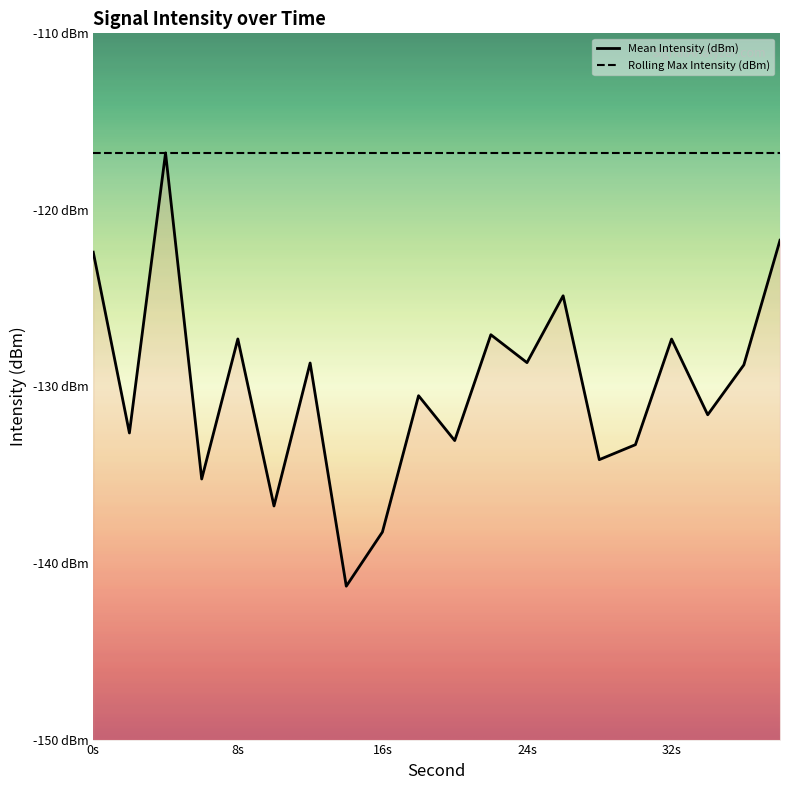

List the labels in order of value, largest first.

4, 38, 0, 26, 22, 8, 32, 24, 12, 36, 18, 34, 2, 20, 30, 28, 6, 10, 16, 14